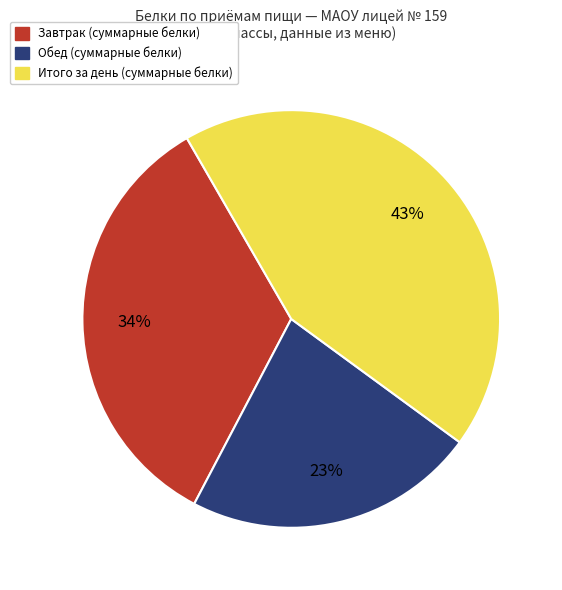

What percentage is the Обед slice, to the nearest percent?

23%